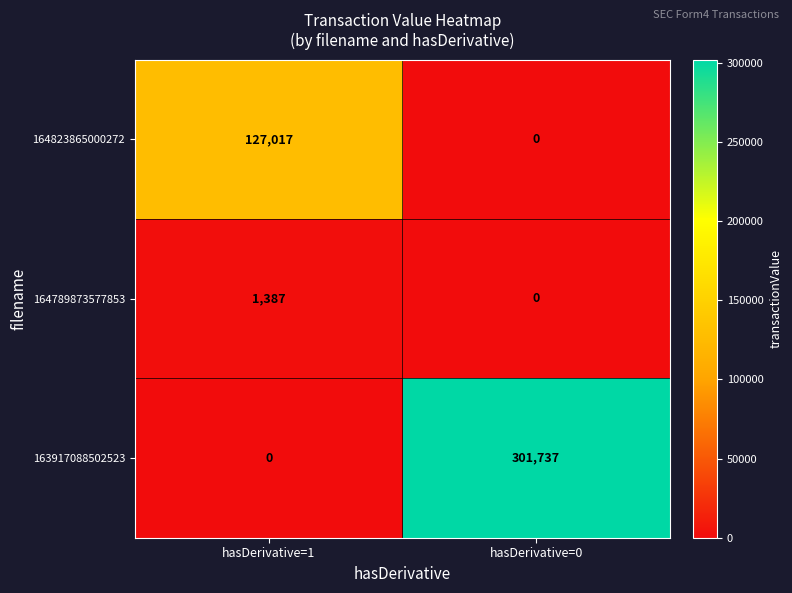

Rank the series at hasDerivative=1 from lowest to highest value.

163917088502523, 164789873577853, 164823865000272